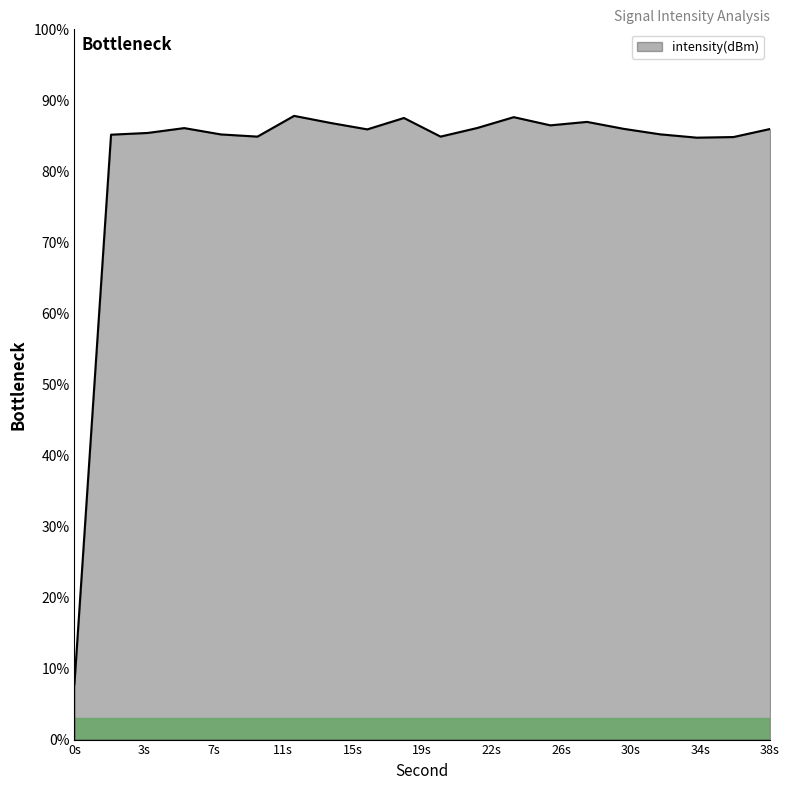

What is the greatest value displayed?

87.8